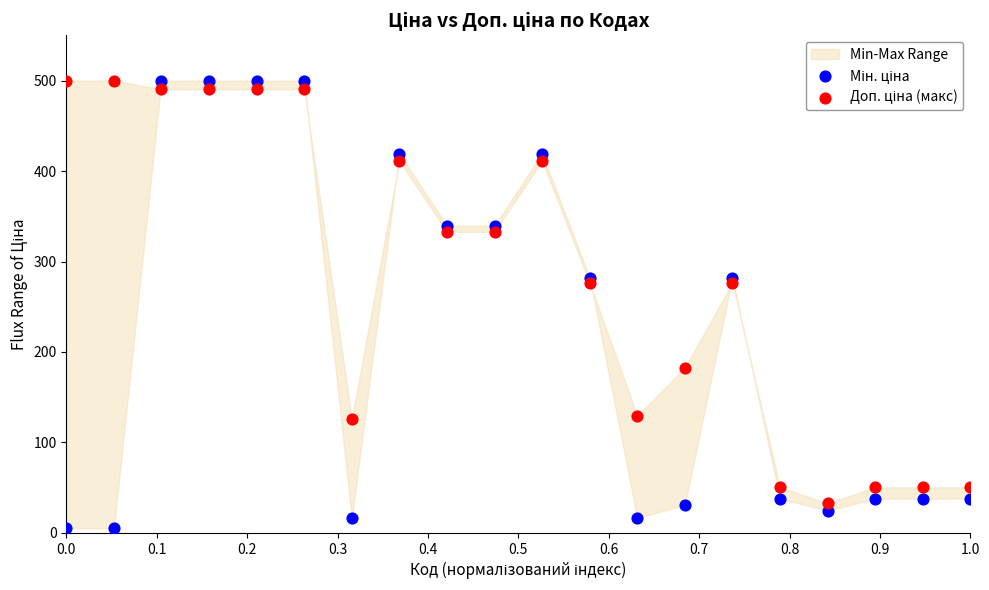

What is the X range (max minus min) for the scatter plot?

1.0